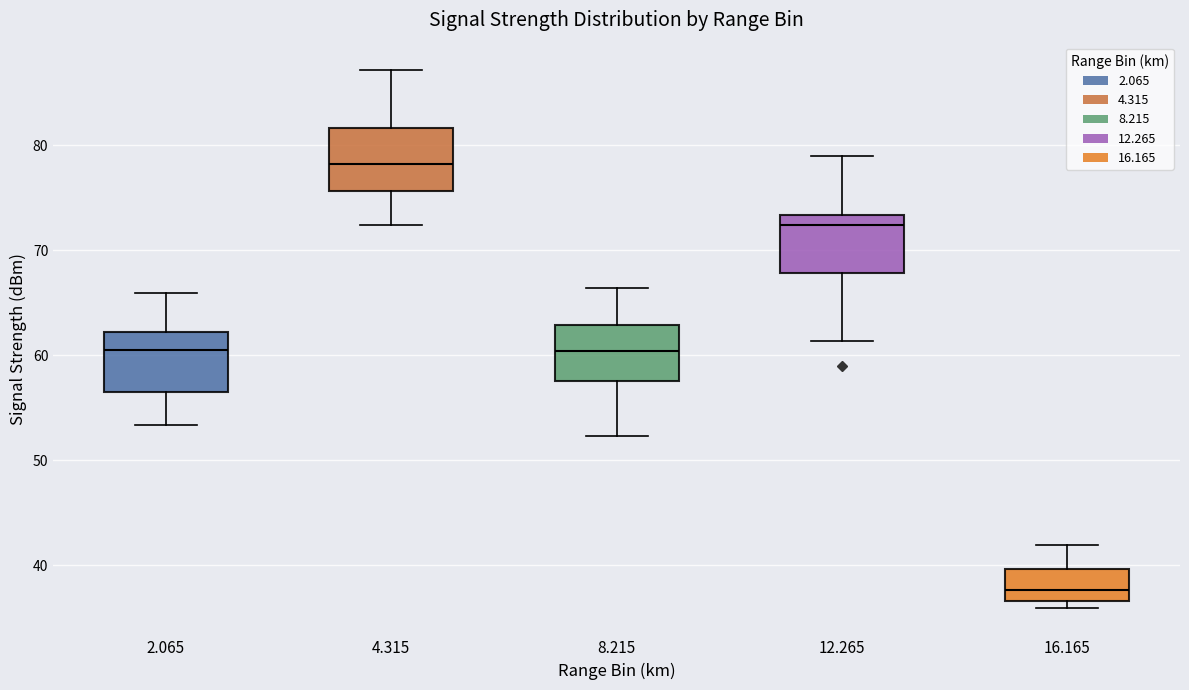

Reading left to right, read every box against the y-axis: the position of its median line, the range the box covers, and the ends of its whiskers. The values are not printed on the chart, so give them approximately, as read against the axis.

2.065: median 61, box 56 to 62, whiskers 53 to 66
4.315: median 78, box 76 to 82, whiskers 72 to 87
8.215: median 60, box 58 to 63, whiskers 52 to 66
12.265: median 72, box 68 to 73, whiskers 61 to 79
16.165: median 38, box 37 to 40, whiskers 36 to 42